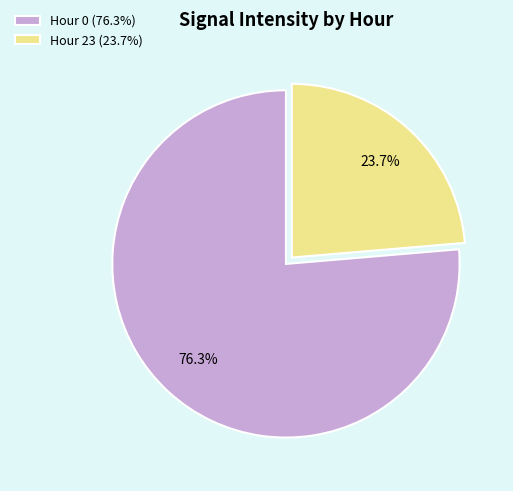

Does any single category account for the majority?

Yes